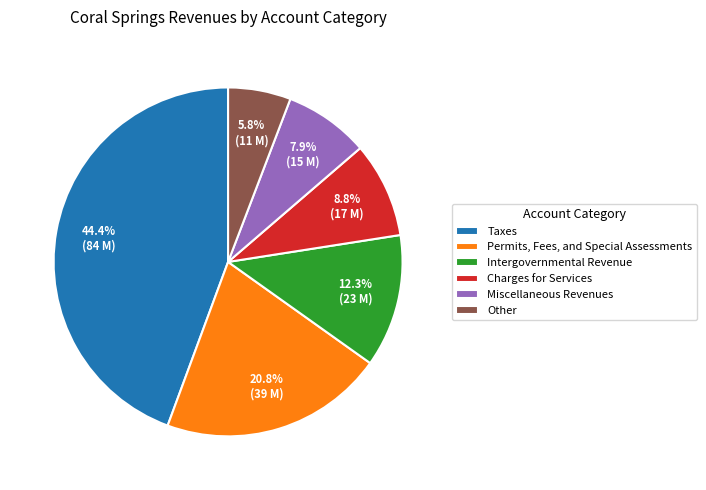

Count the number of slices in the pie.

6